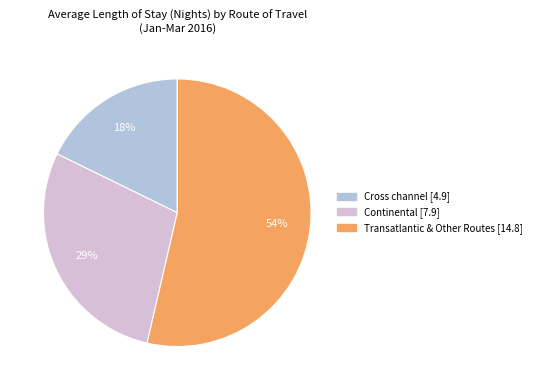

To the nearest percent, what is the difference between the Continental and Cross channel slice percentages?

11%